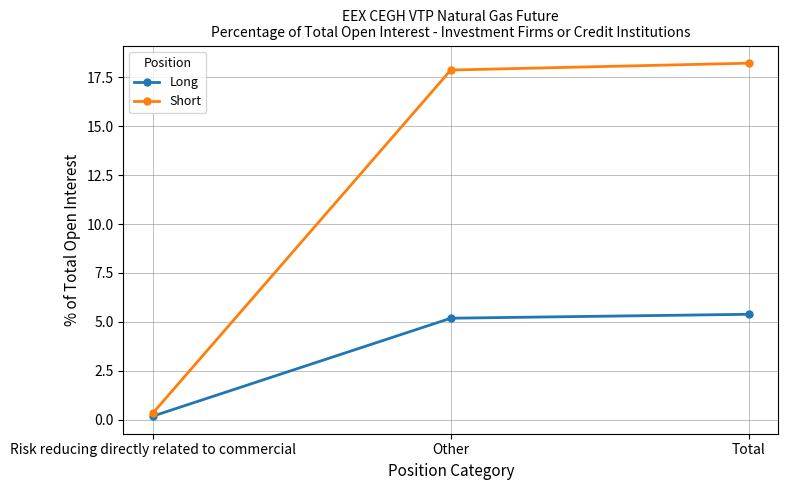

What is the value of the Long point at the 2nd from the left?

5.2